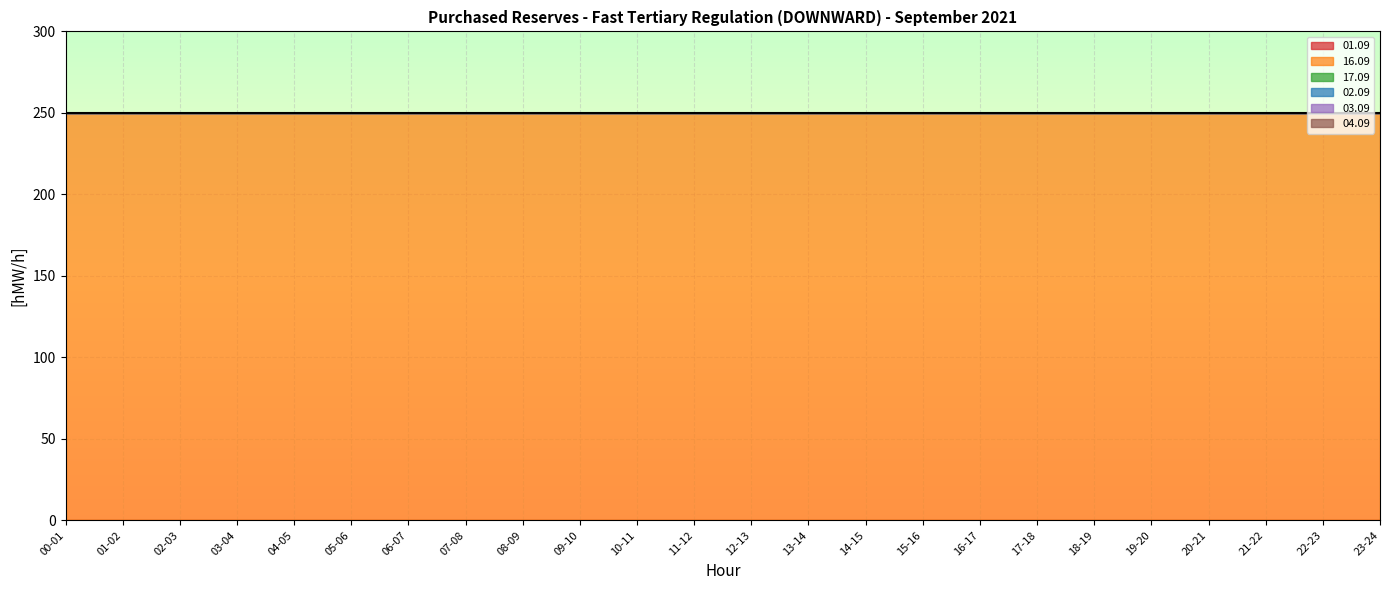

Which series has the largest total across all categories?

16.09